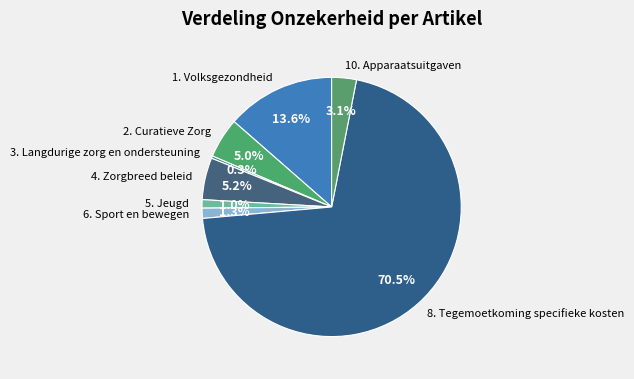

Approximately how many times larger is the value at 1. Volksgezondheid compared to 4. Zorgbreed beleid?

2.6